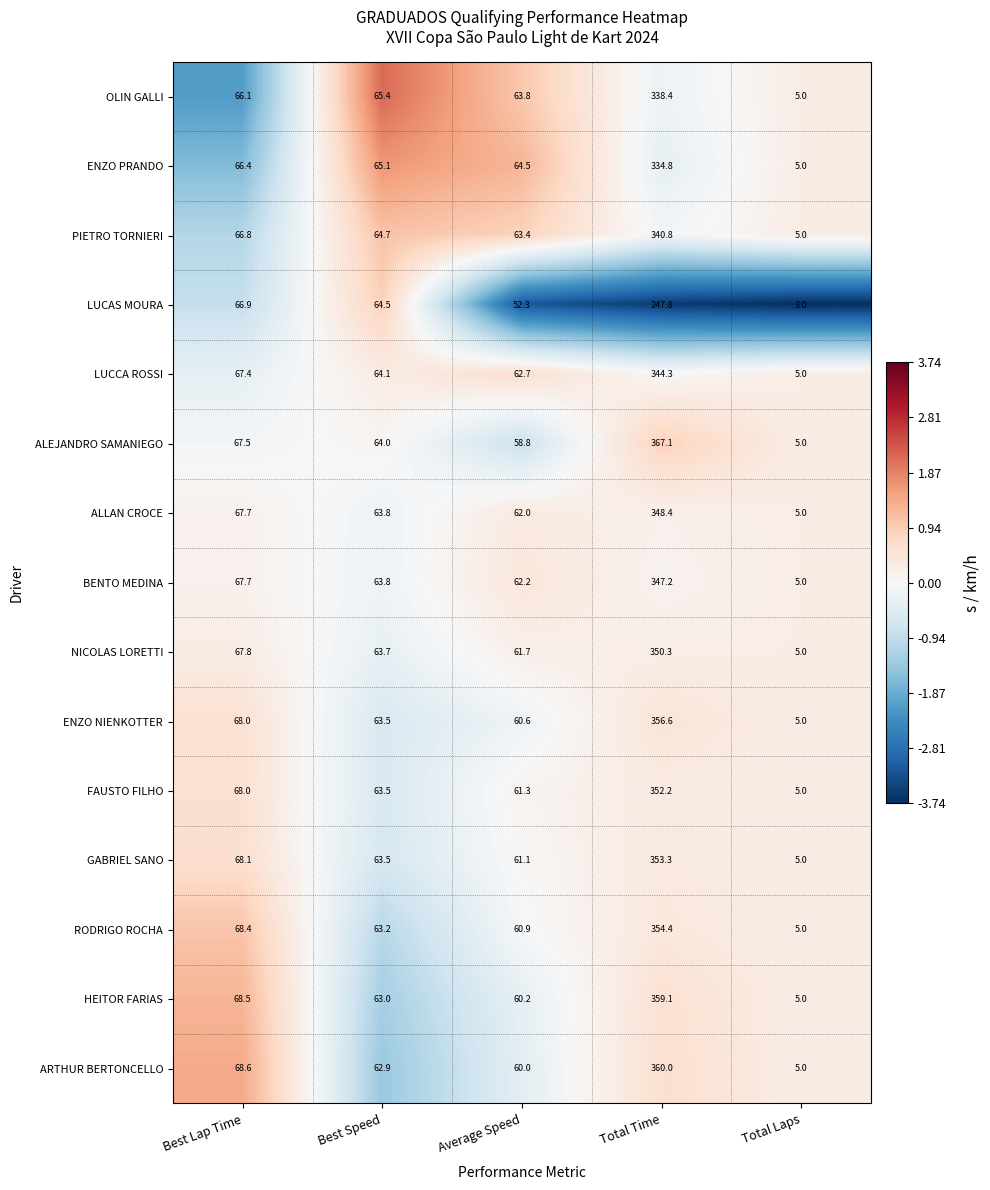

List the labels in order of ENZO PRANDO value, smallest first.

Total Laps, Average Speed, Best Speed, Best Lap Time, Total Time